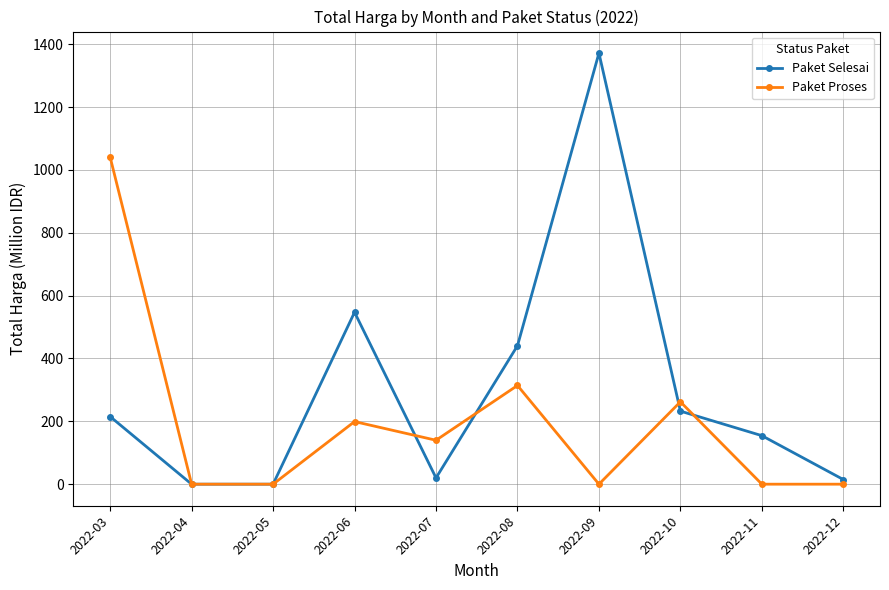

Is it true that Paket Selesai equals 215.3 at 2022-11?

False